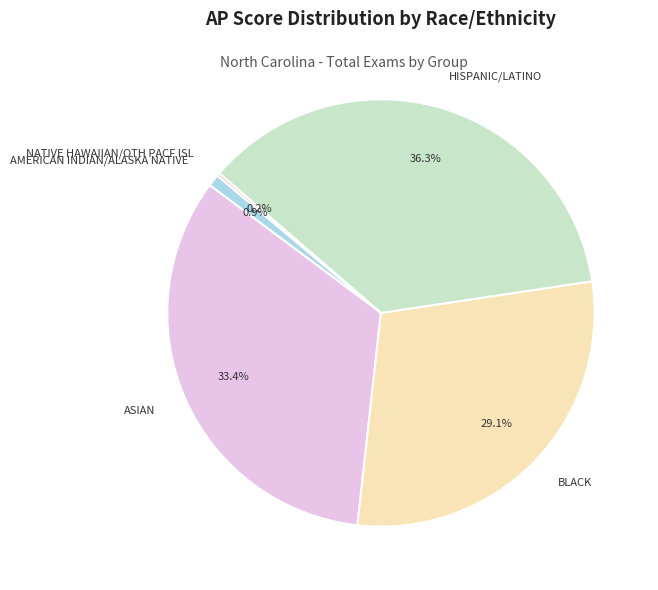

Which has a higher value, HISPANIC/LATINO or AMERICAN INDIAN/ALASKA NATIVE?

HISPANIC/LATINO